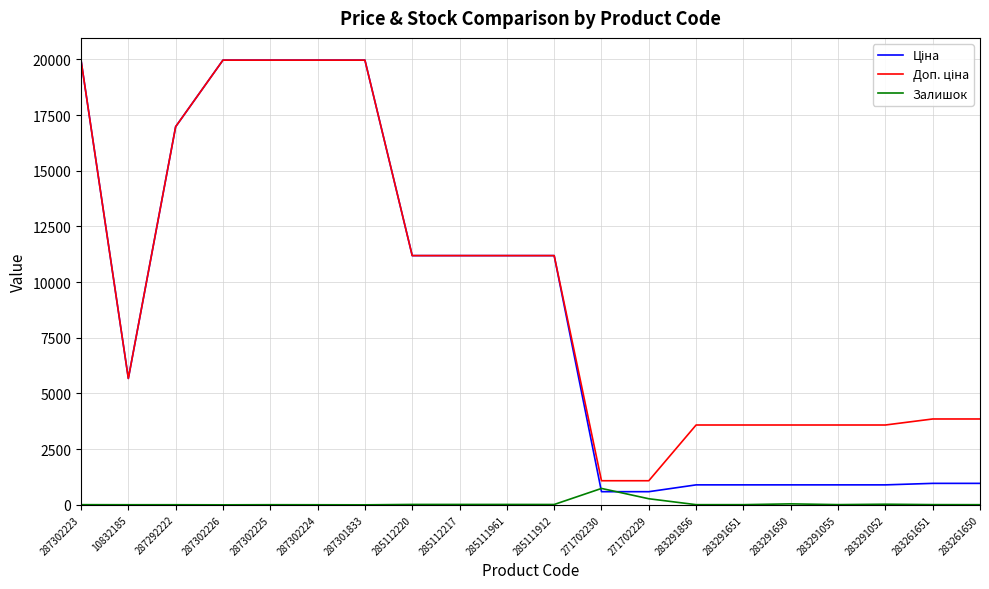

What is the maximum value shown in the chart?

19964.2